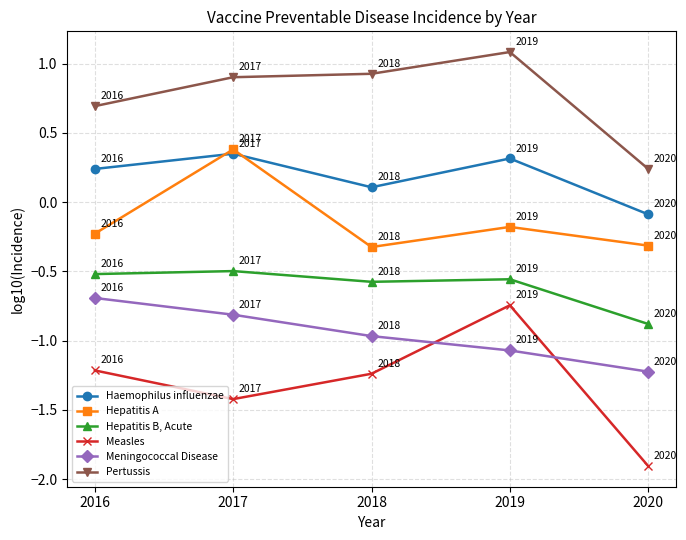

List the series in order of their overall mean, highest first.

Pertussis, Haemophilus influenzae, Hepatitis A, Hepatitis B, Acute, Meningococcal Disease, Measles